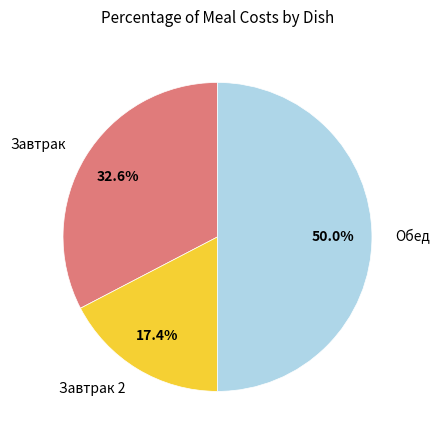

Is there any slice that represents more than half of the pie?

No